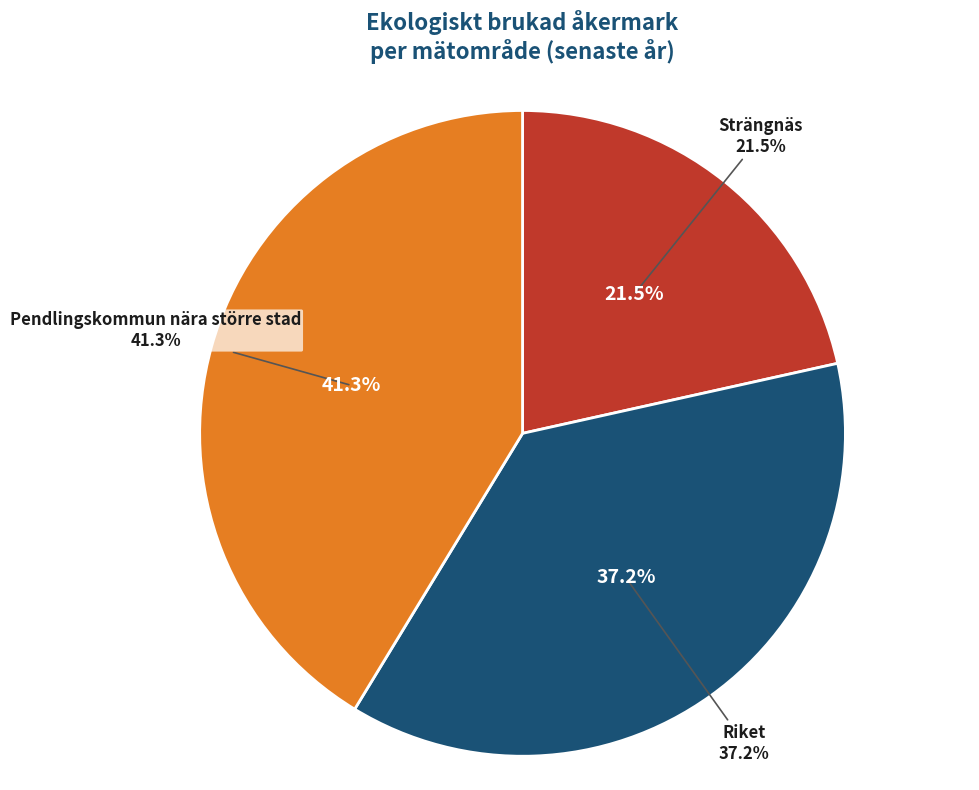

Is there any slice that represents more than half of the pie?

No